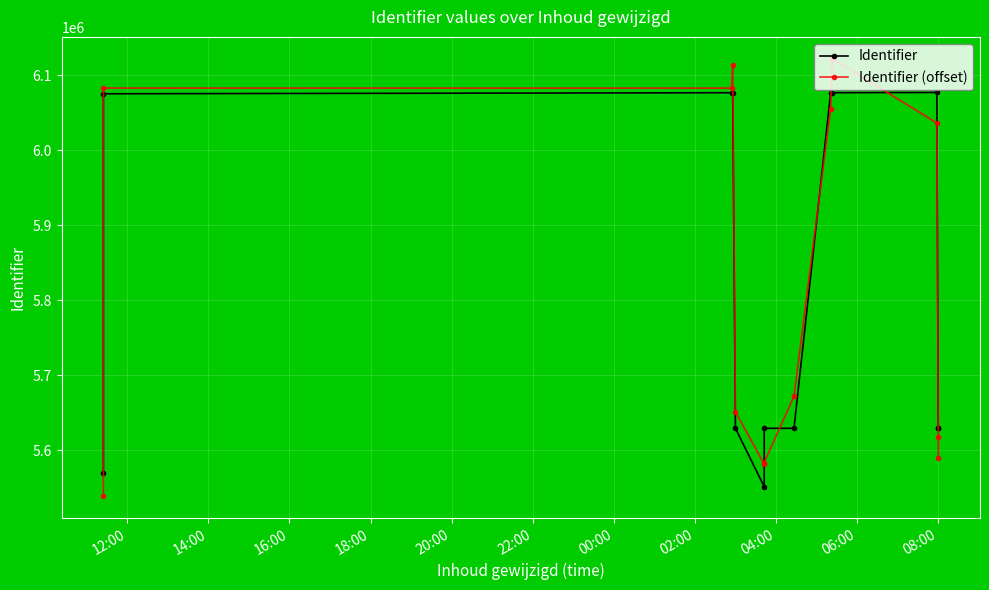

How many series are shown in this chart?

2